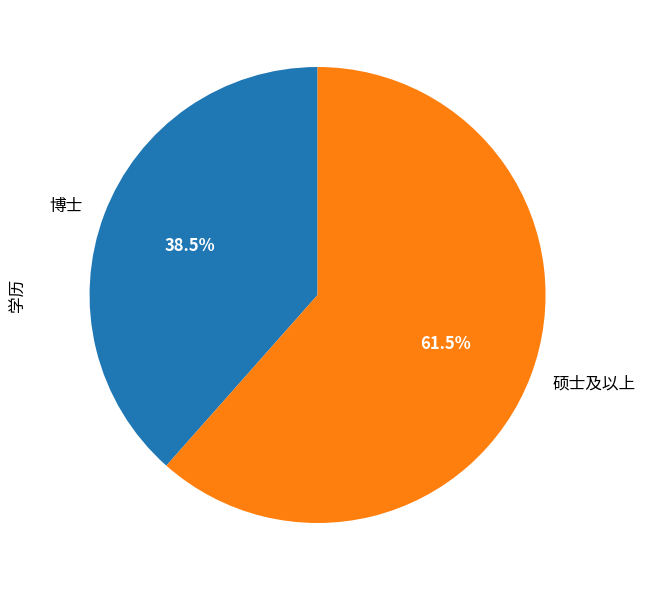

Is 博士 the majority of the pie?

No